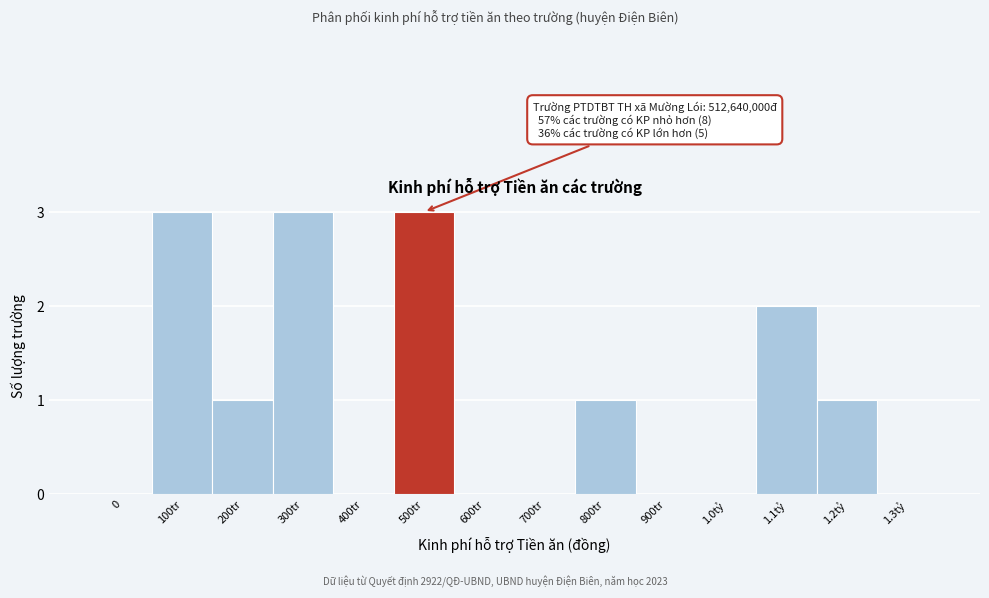

Reading left to right, list all the values displayed in this chart.

0=0	100tr=3	200tr=1	300tr=3	400tr=0	500tr=3	600tr=0	700tr=0	800tr=1	900tr=0	1.0tỷ=0	1.1tỷ=2	1.2tỷ=1	1.3tỷ=0